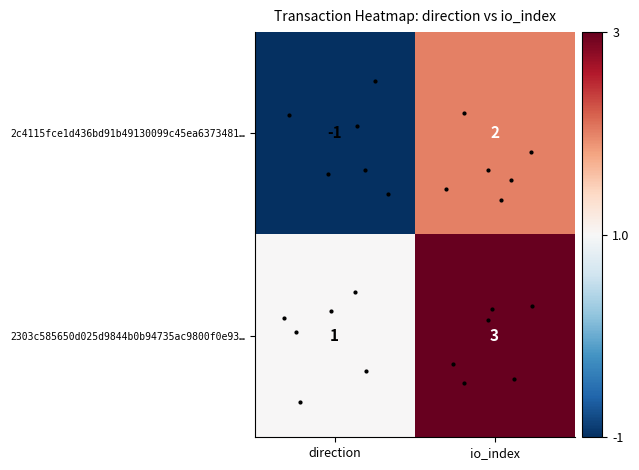

How many values in 2c4115fce1d436bd91b49130099c45ea6373481… are below zero?

1